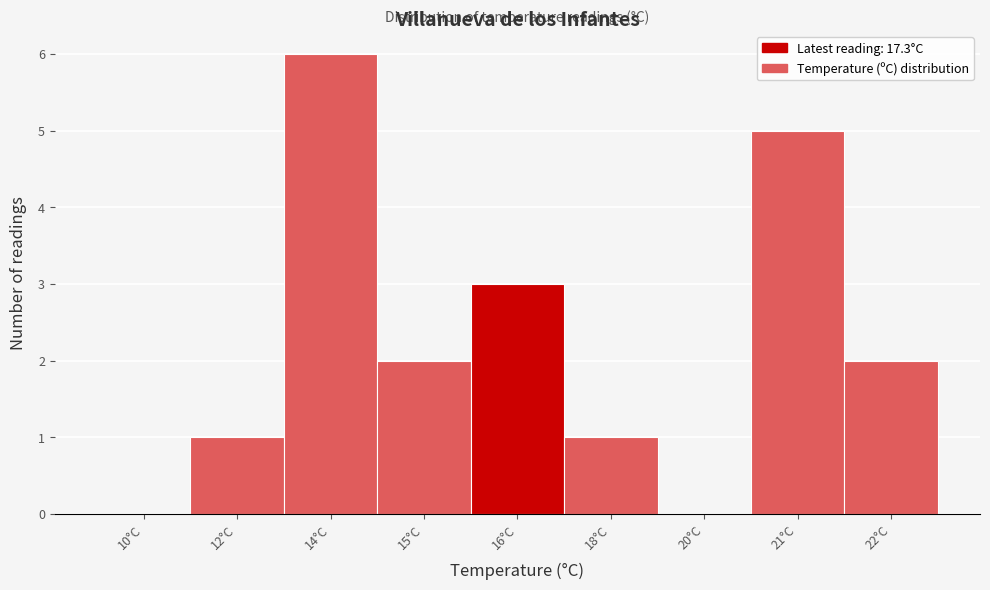

Reading left to right, transcribe all the data shown in this chart.

10°C=0	12°C=1	14°C=6	15°C=2	16°C=3	18°C=1	20°C=0	21°C=5	22°C=2